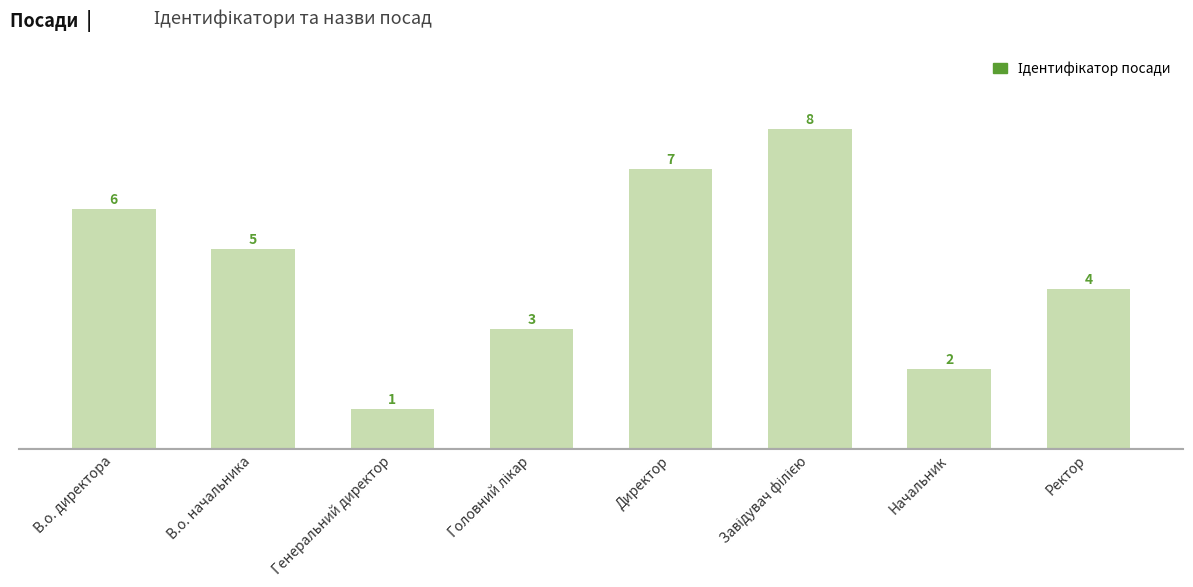

How many values are between 3 and 7?

5